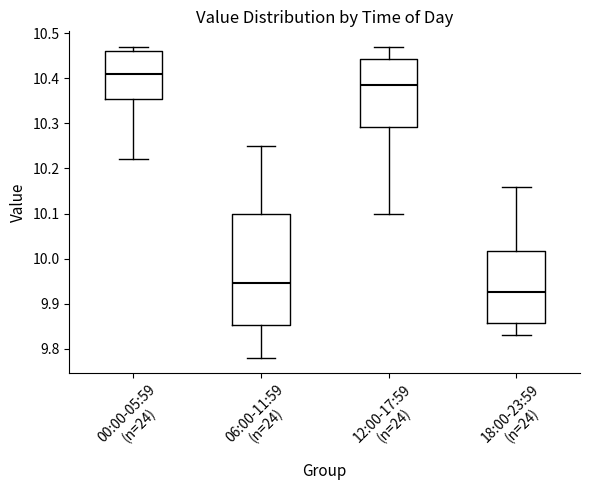

Which box has the lowest median line?

18:00-23:59 (n=24)